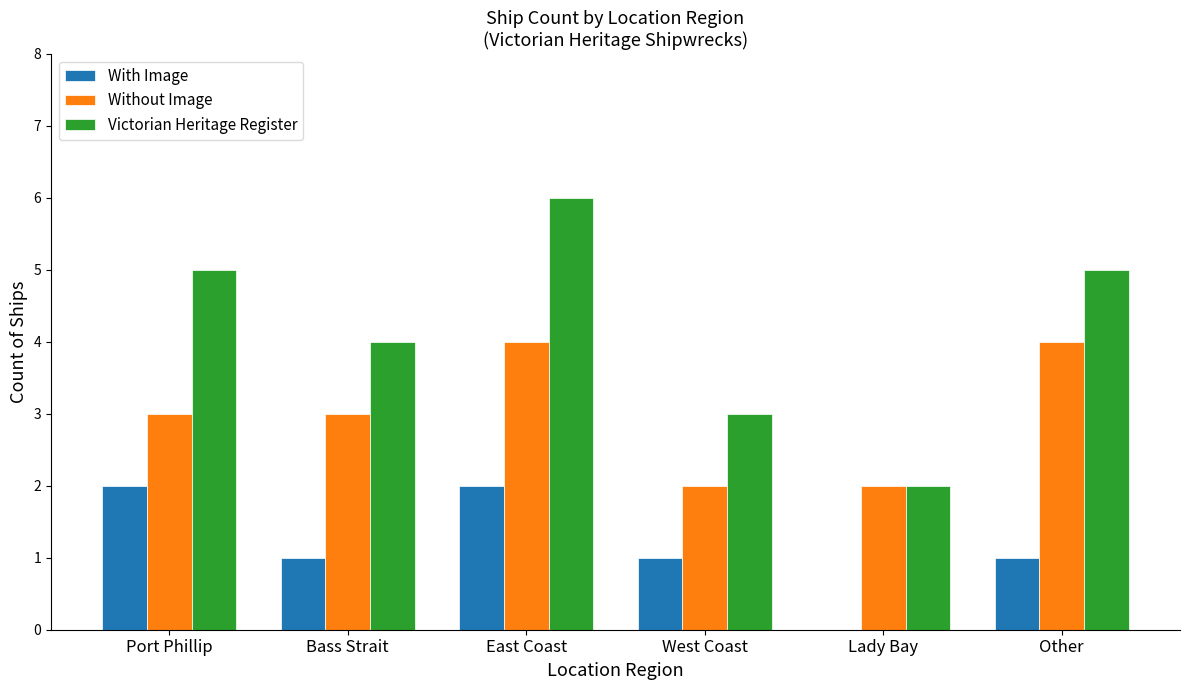

What is the maximum value for Victorian Heritage Register?

6